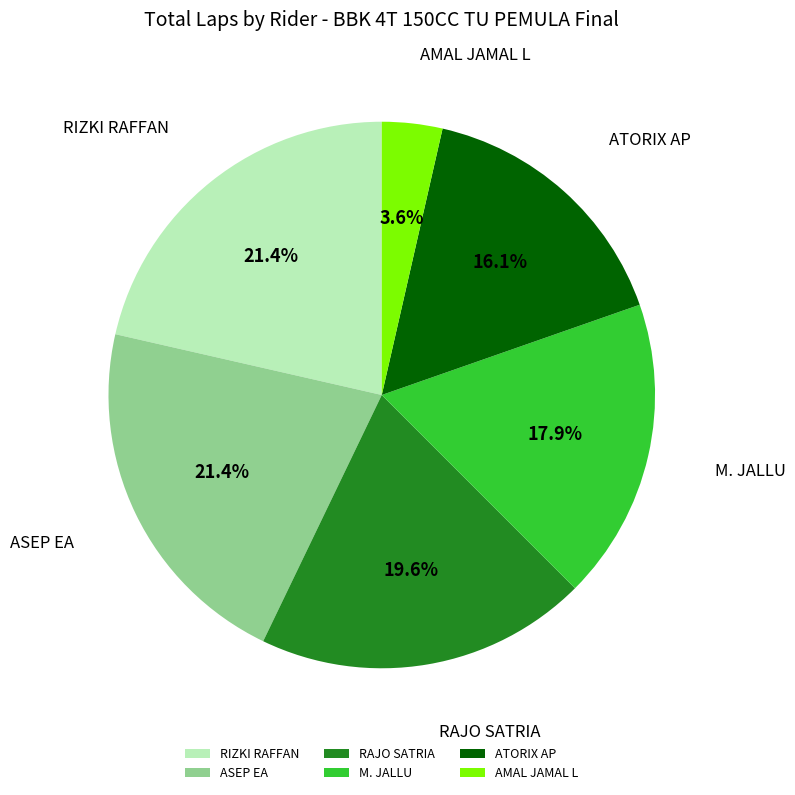

Is it true that RAJO SATRIA is 20% of the pie?

True